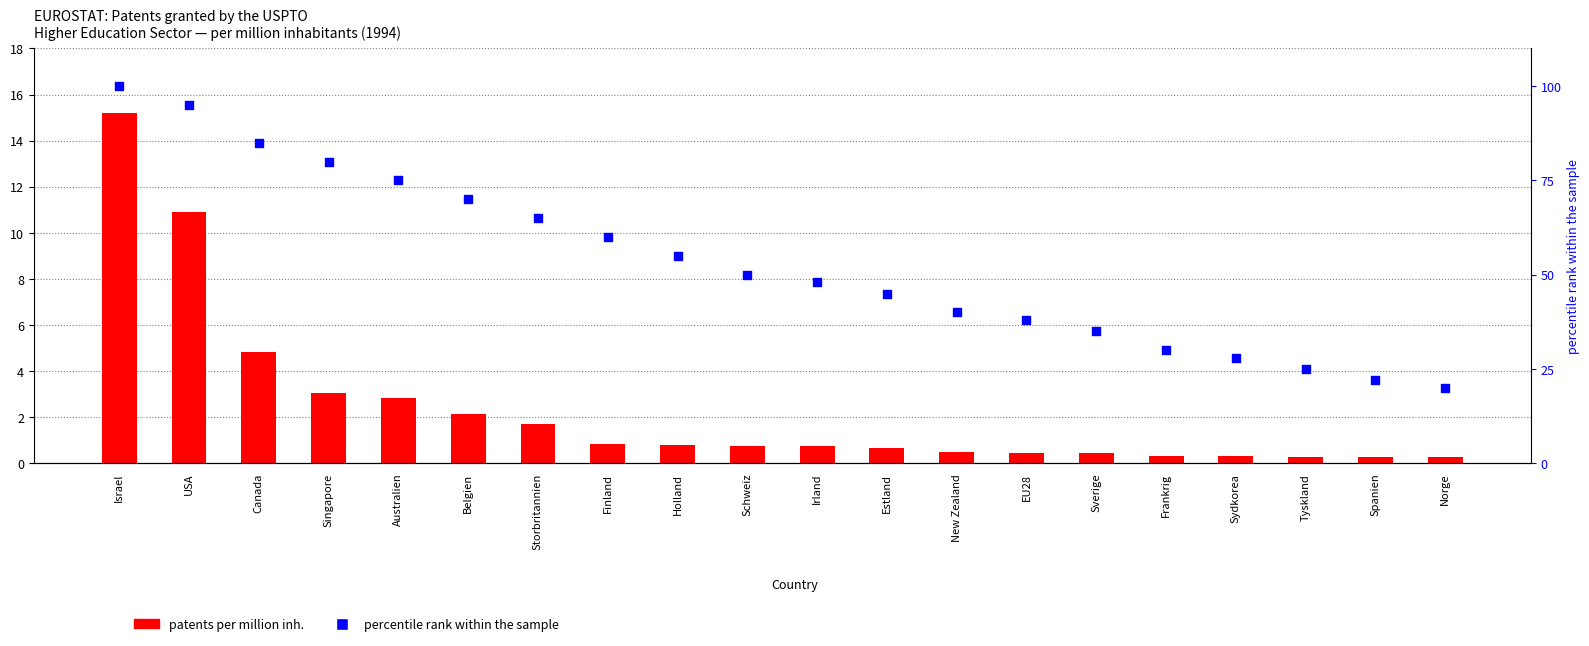

Which series contains the lowest Y value?

patents per million inh.